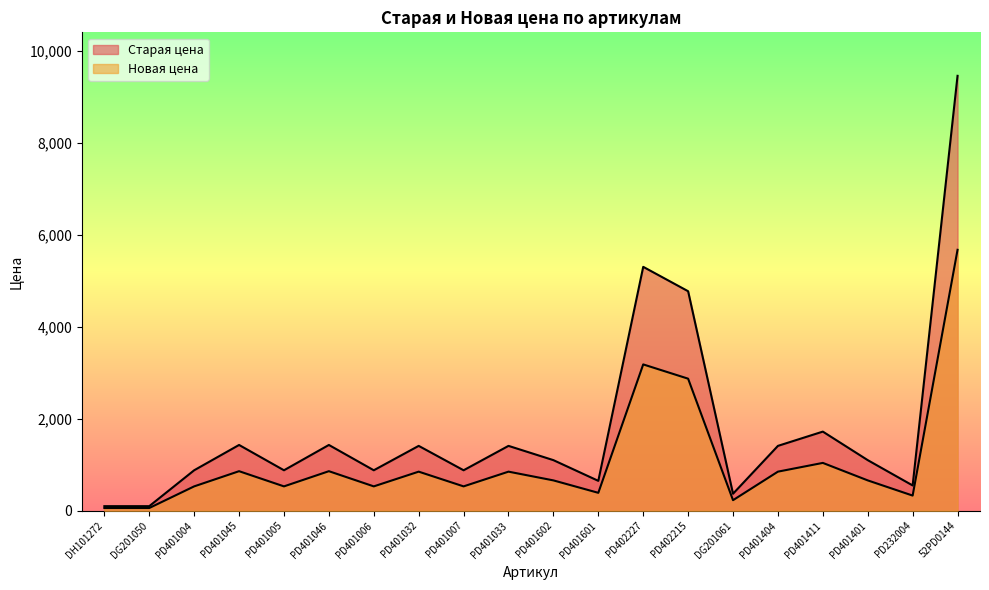

In Старая цена, how many points are higher than both neighbors (excluding endpoints)?

6